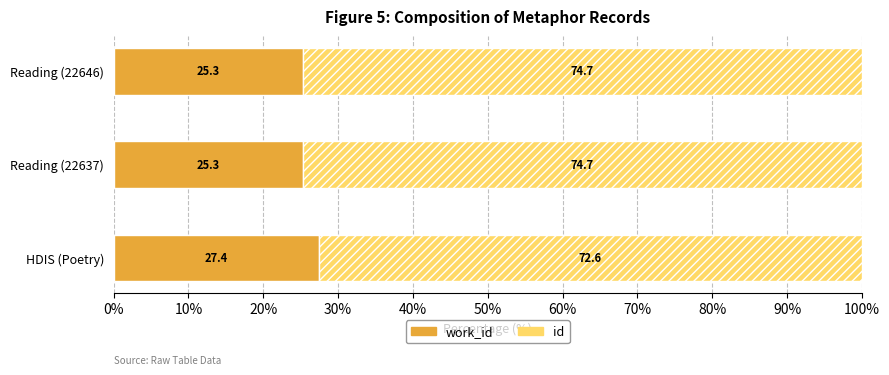

What is the total value across all series at Reading (22646)?

100.0